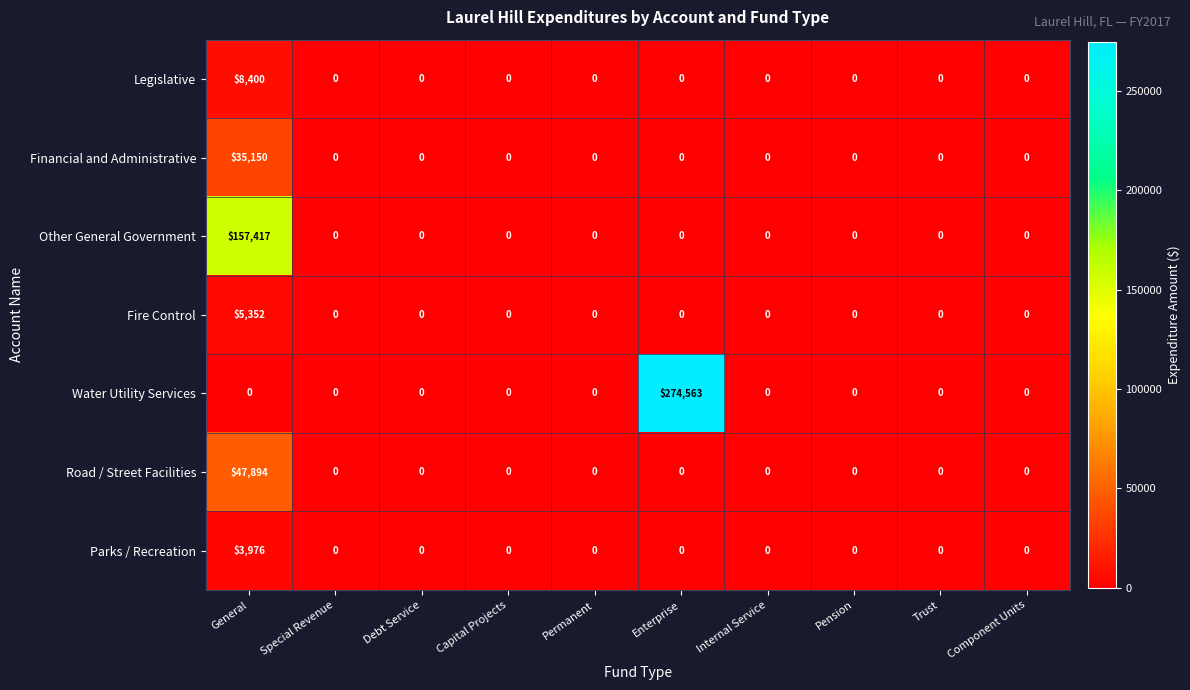

What is the maximum value for Fire Control?

5352